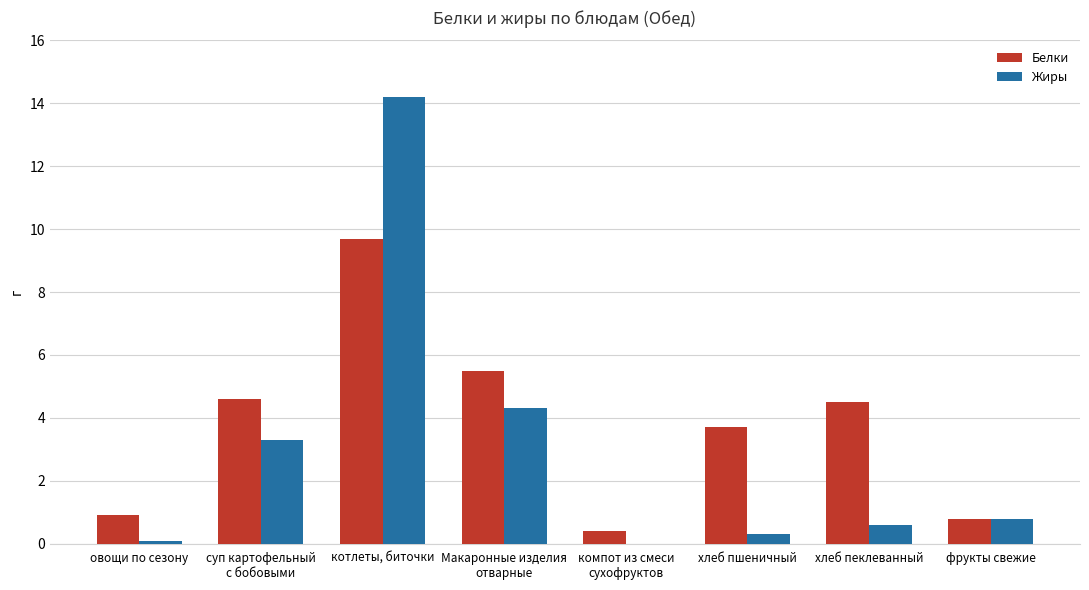

Are the bars grouped side by side (vs. stacked)?

Yes